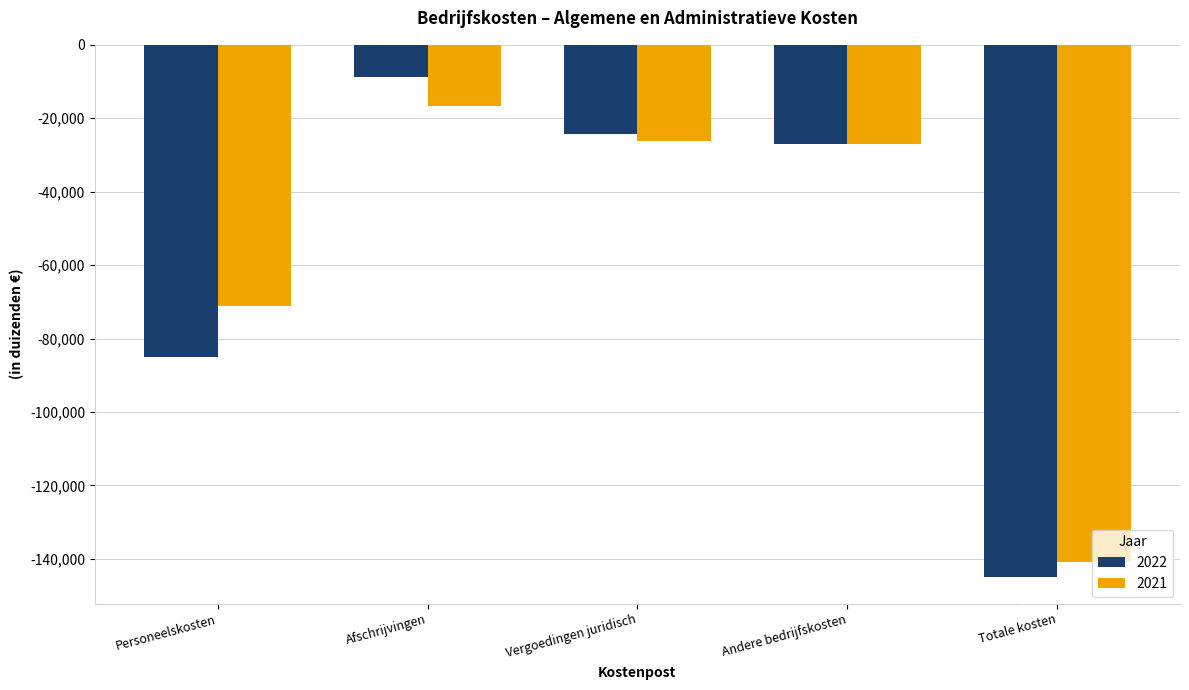

Rank the series by their average value, from lowest to highest.

2022, 2021